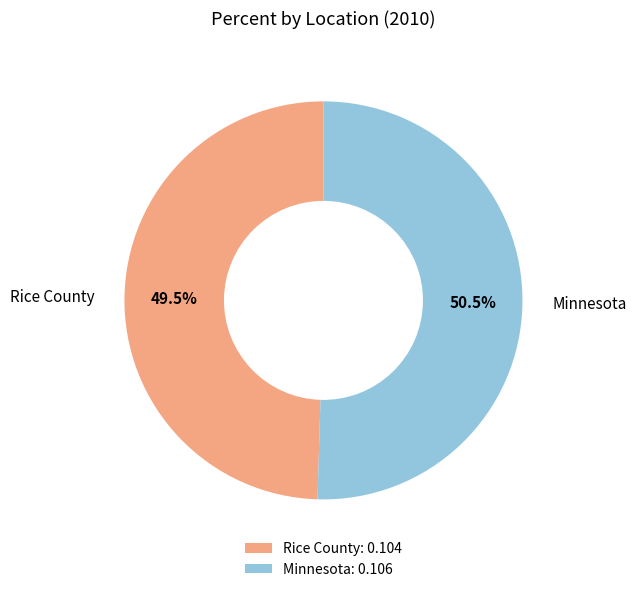

What percentage is NOT represented by Rice County?

50.5%